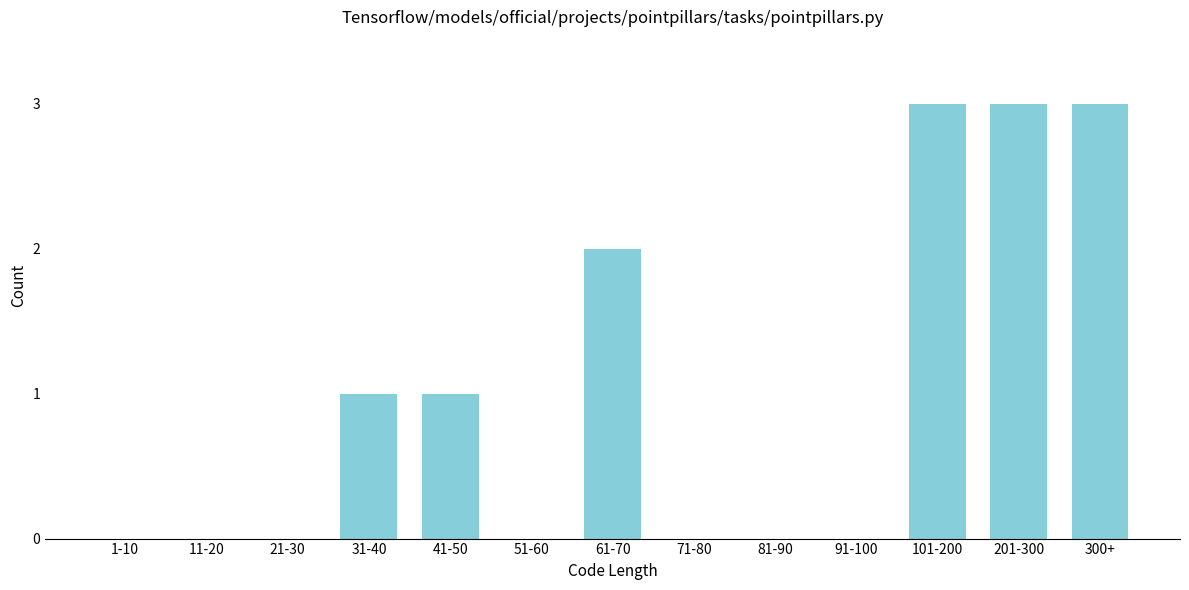

Reading right to left, list all the values displayed in this chart.

300+=3	201-300=3	101-200=3	91-100=0	81-90=0	71-80=0	61-70=2	51-60=0	41-50=1	31-40=1	21-30=0	11-20=0	1-10=0